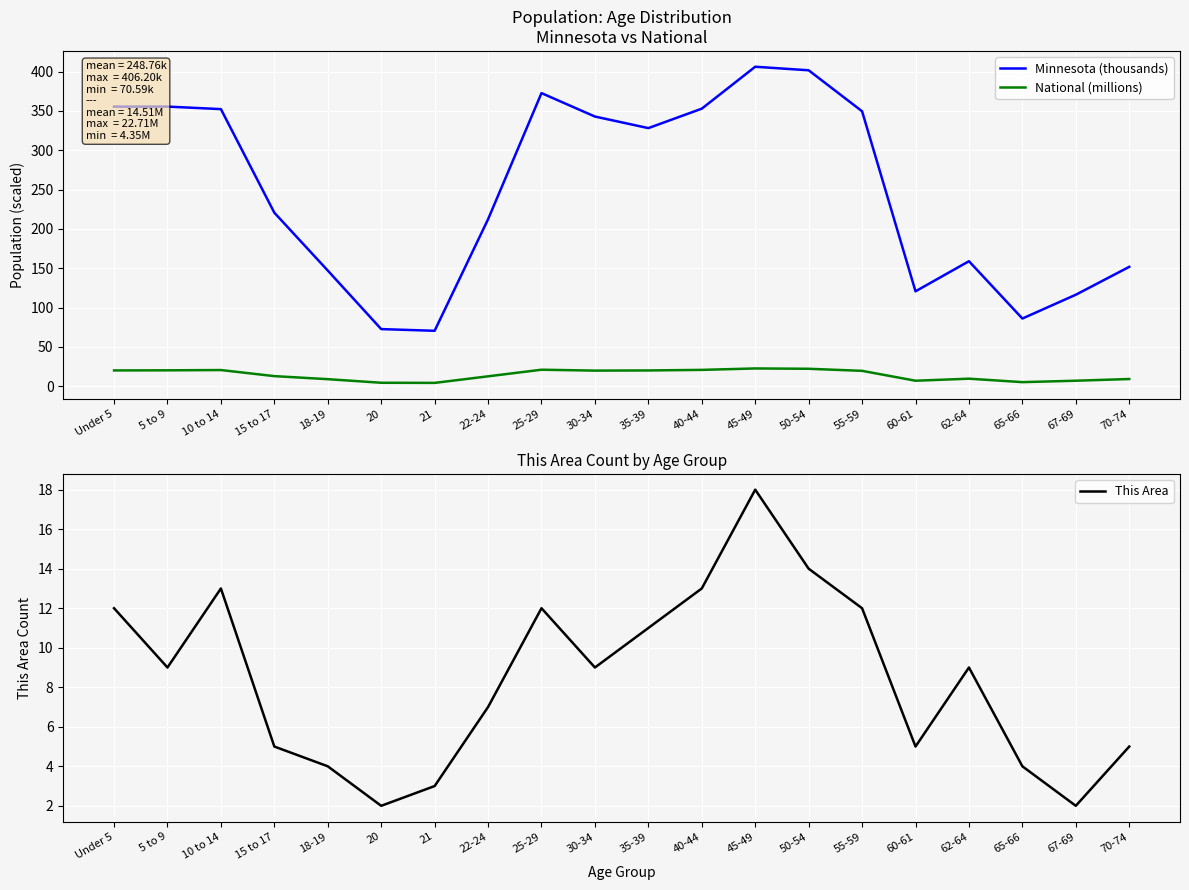

Is it true that This Area equals 5.6 at 18-19?

False